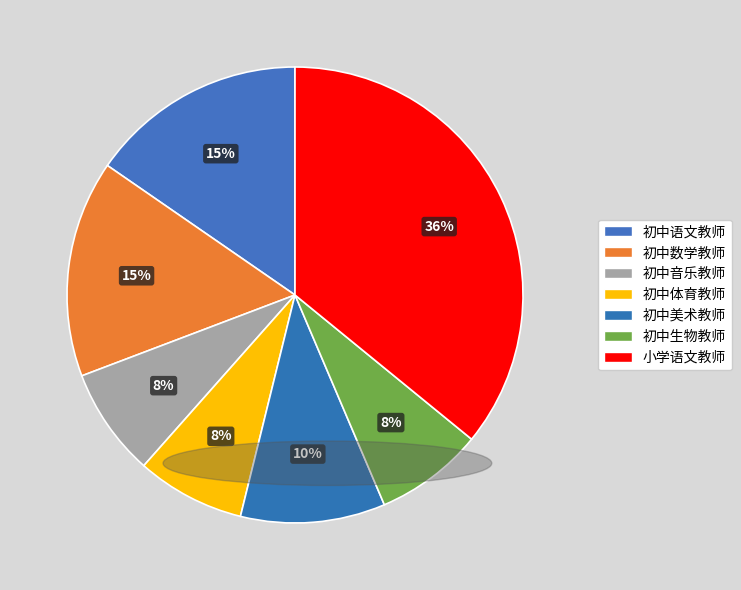

Combined, do 初中生物教师 and 初中语文教师 account for over 50%?

No